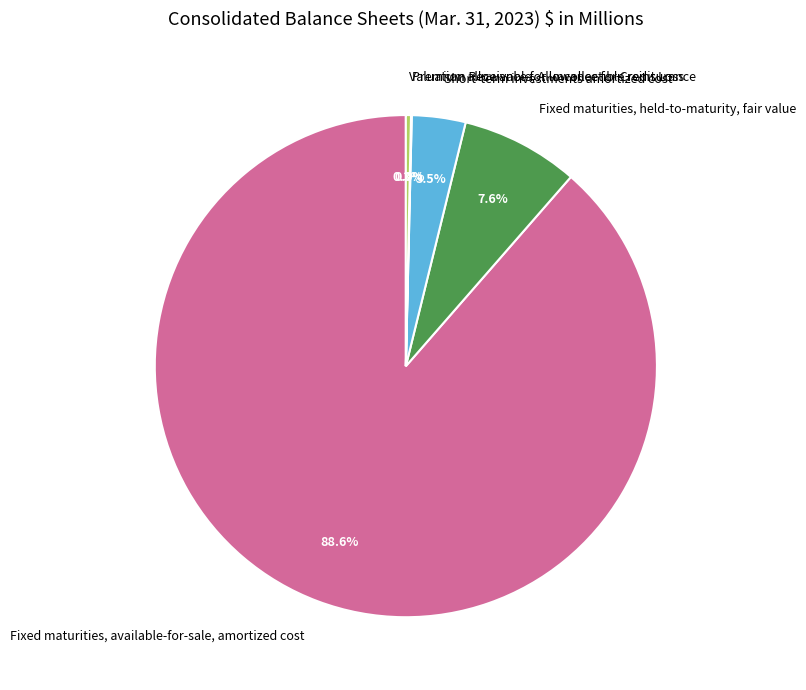

Does any single category account for the majority?

Yes